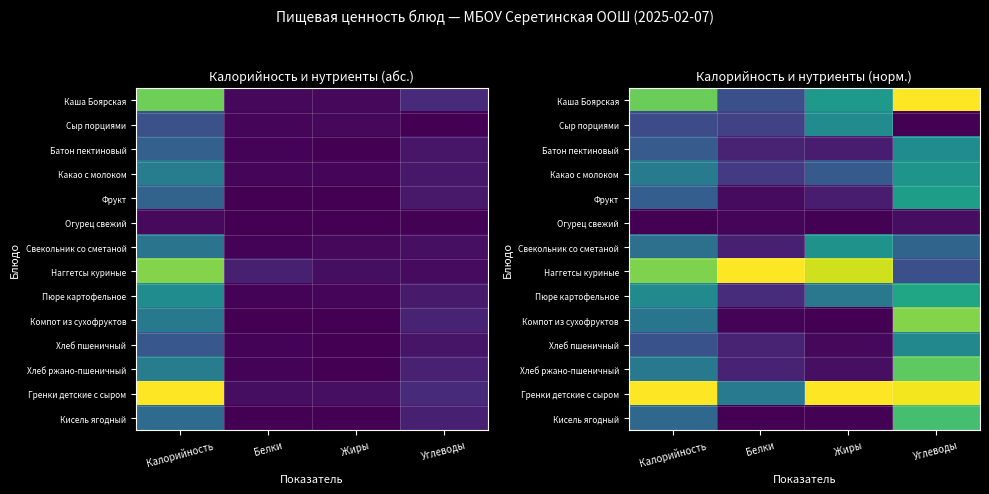

At how many categories does at least one series exceed 0?

4